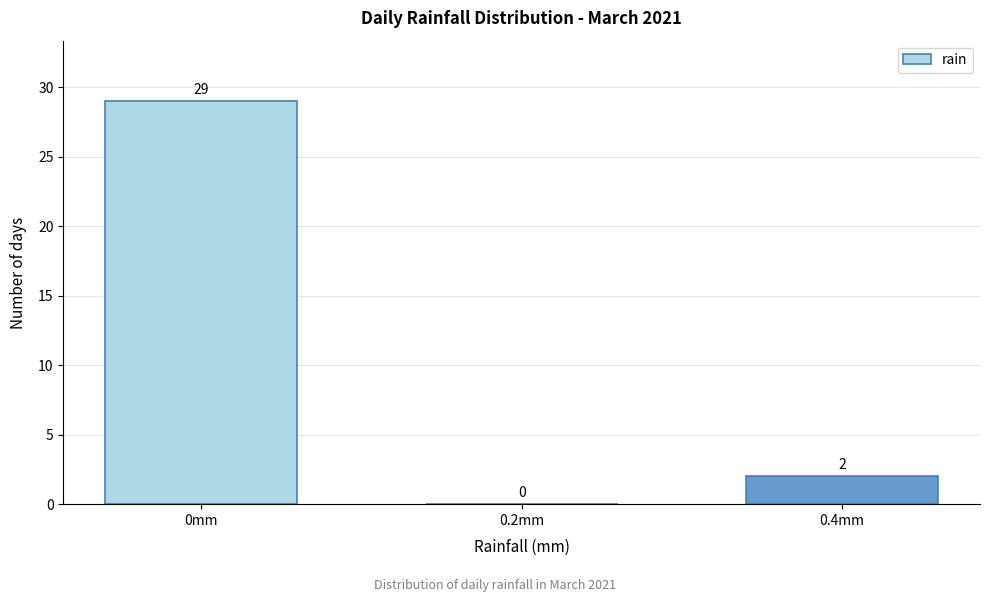

Reading left to right, extract all data points from this chart.

0mm=29	0.2mm=0	0.4mm=2